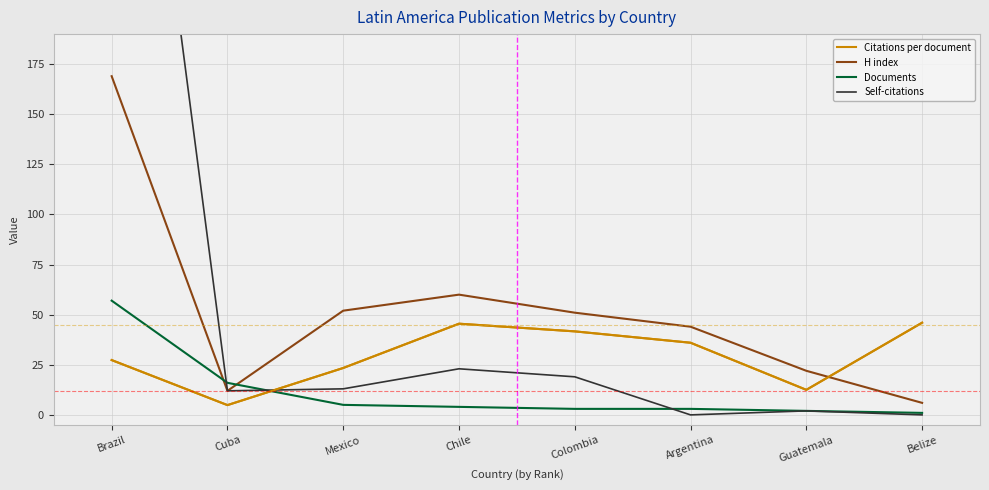

What is the average value of the H index series?

52.0